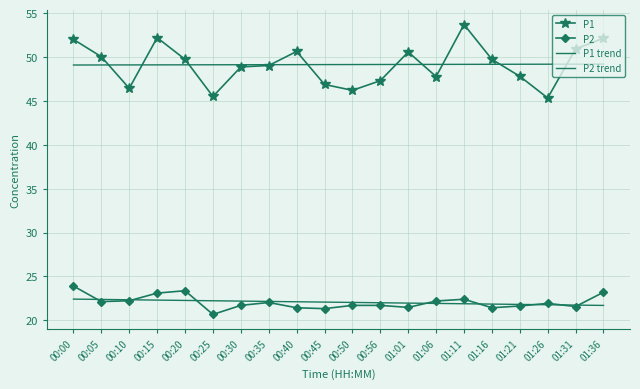

The value of P1 at 01:31 is 50.9. True or false?

True